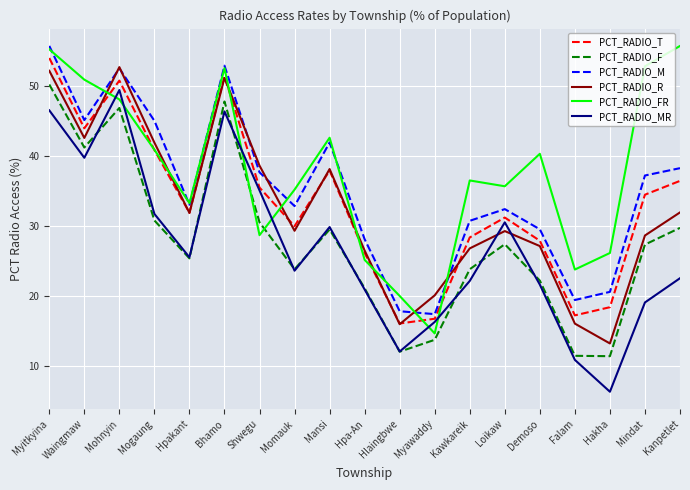

Which series has the widest spread of values?

PCT_RADIO_MR